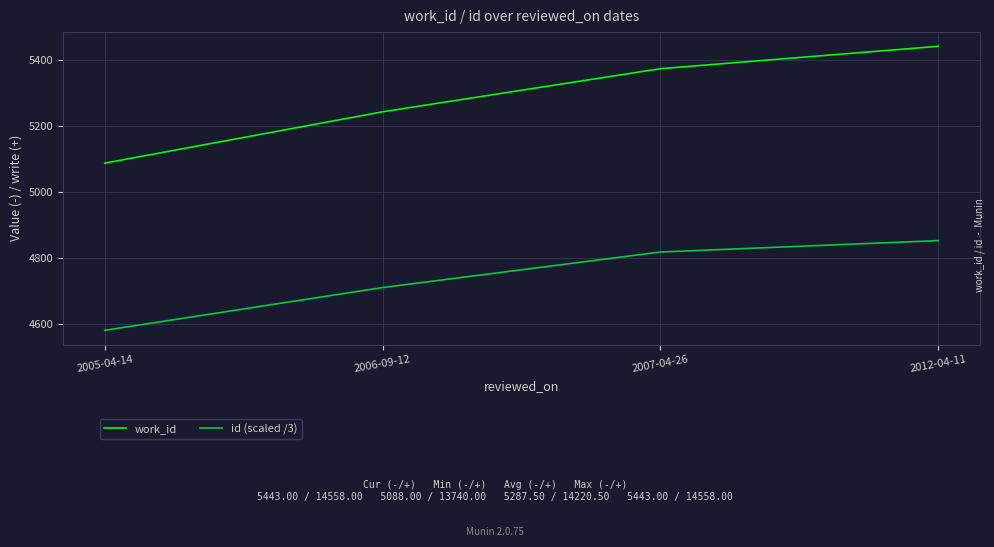

What is the spread (max minus min) of values at 2006-09-12?

534.0